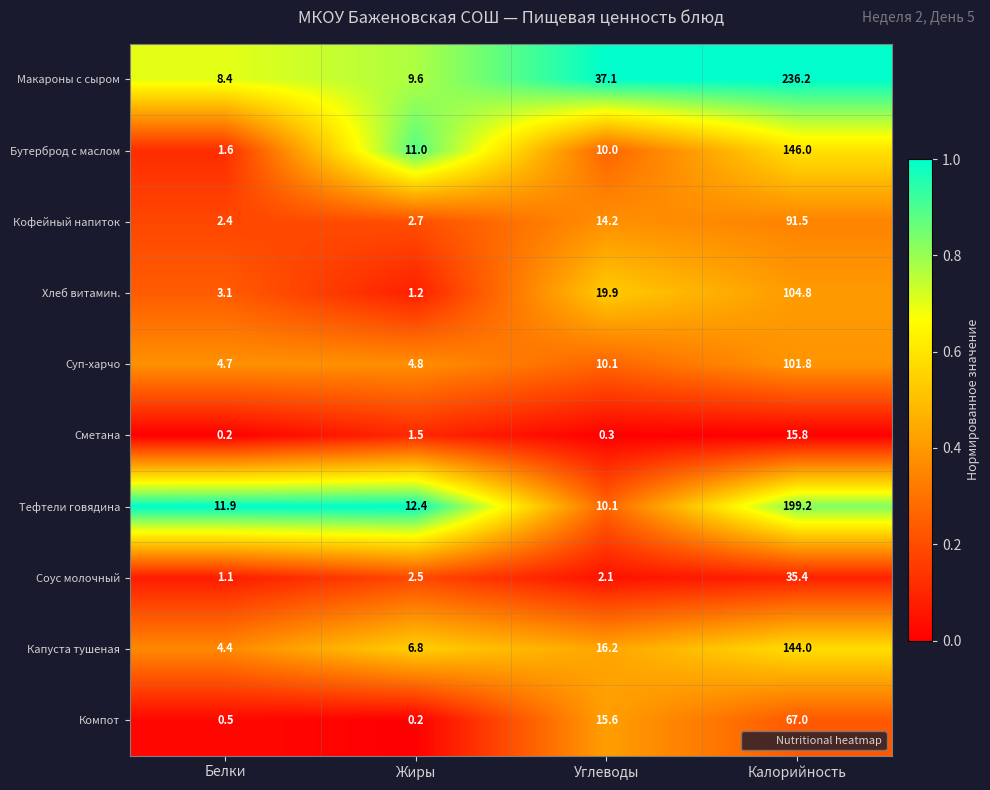

Which series has the largest range (max minus min)?

Макароны с сыром